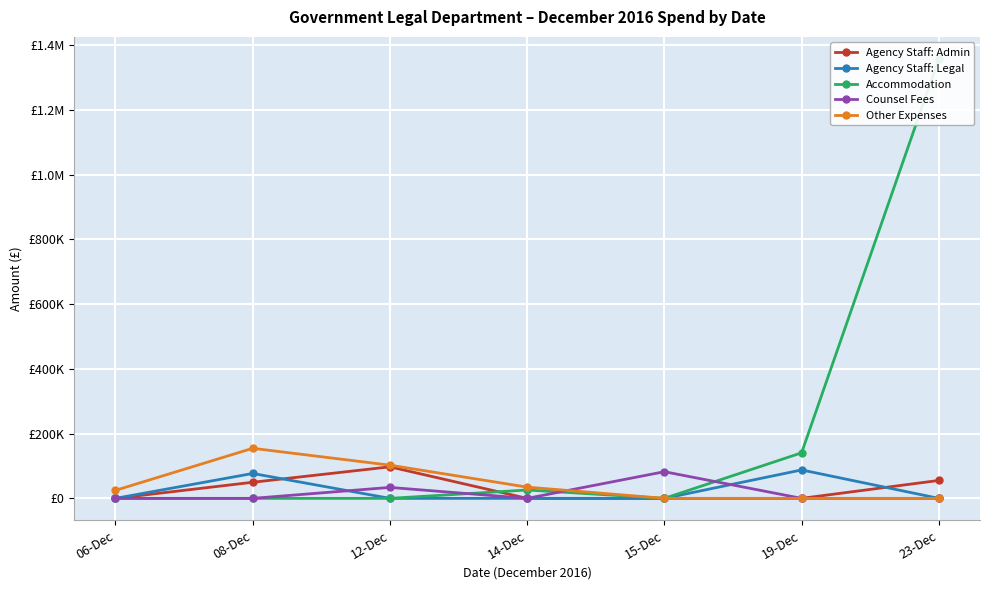

Does the chart display data point markers on the line(s)?

Yes